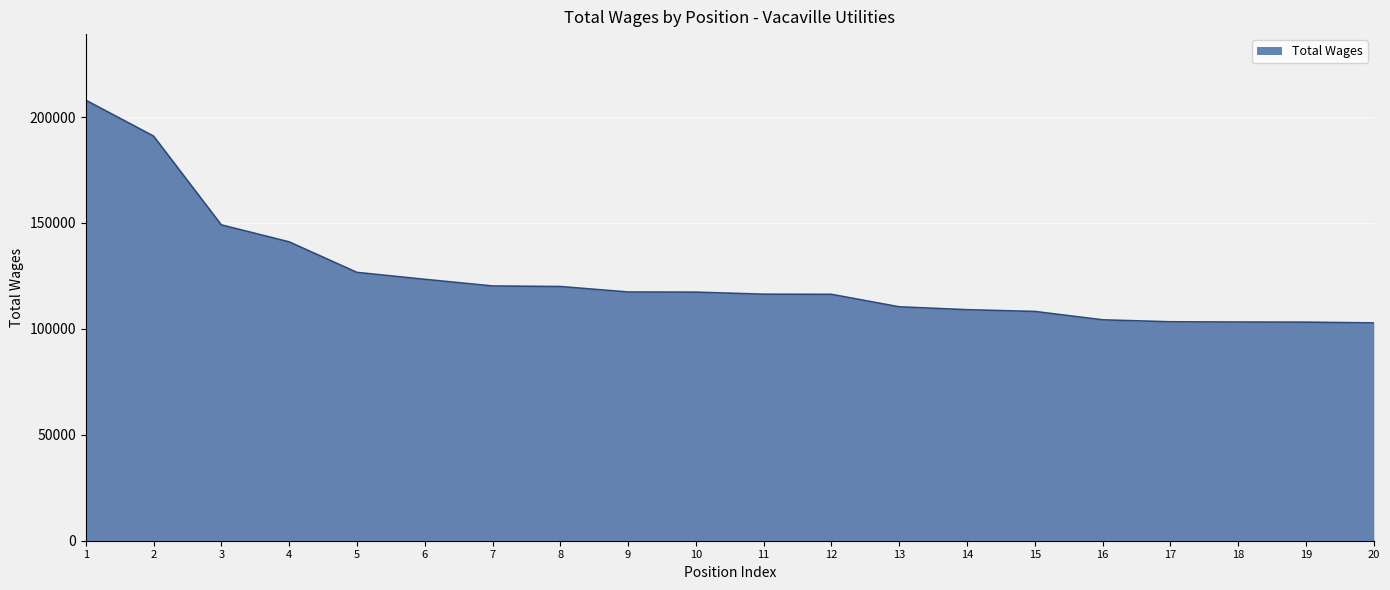

What is the smallest value displayed?

102808